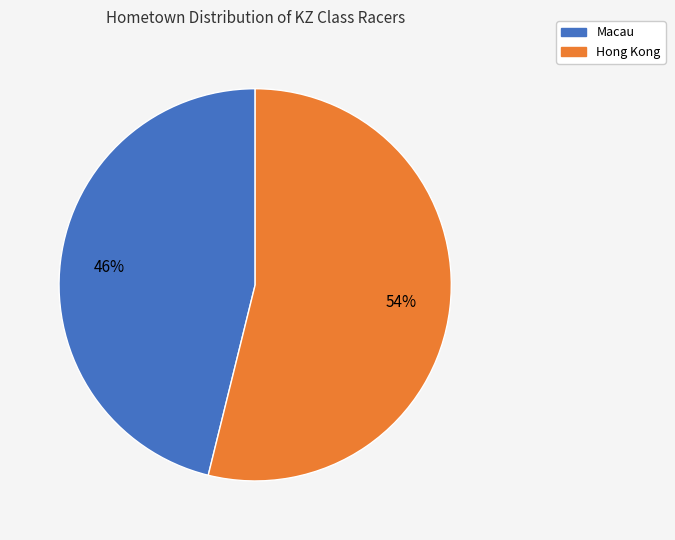

How many slices are in this pie chart?

2